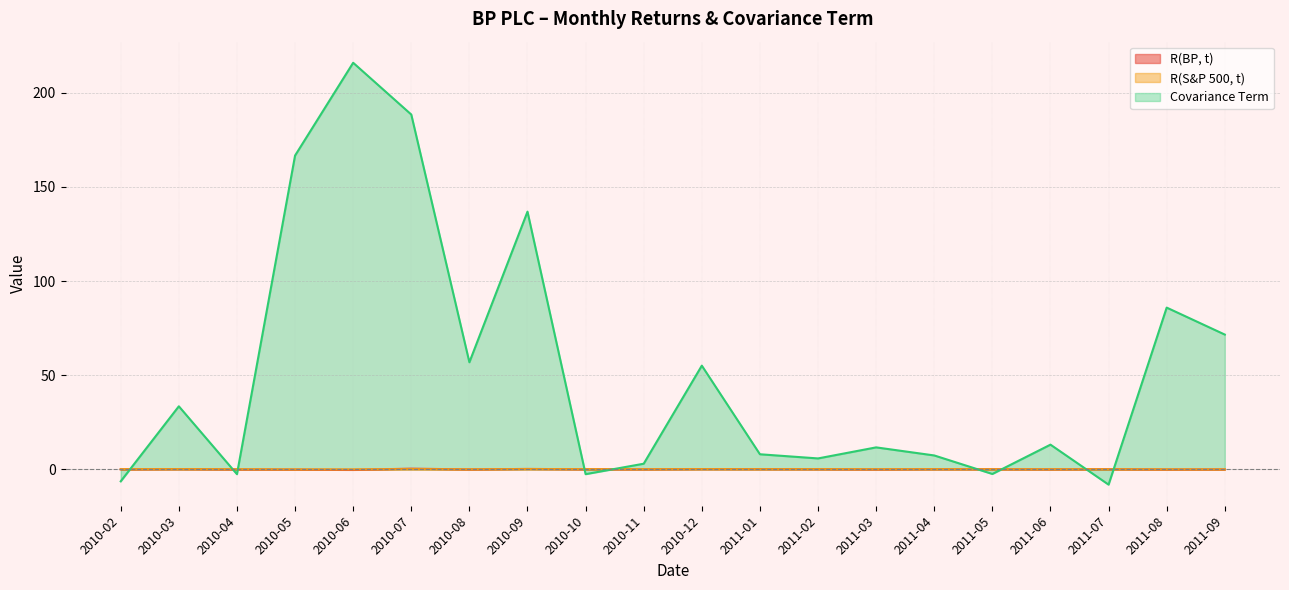

Where do Covariance Term and R(S&P 500, t) first cross each other?

2010-02 and 2010-03